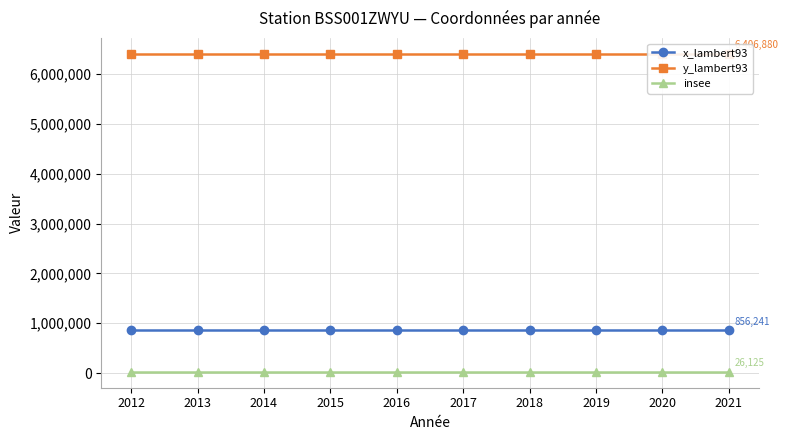

Which label corresponds to the largest value in the chart?

2012